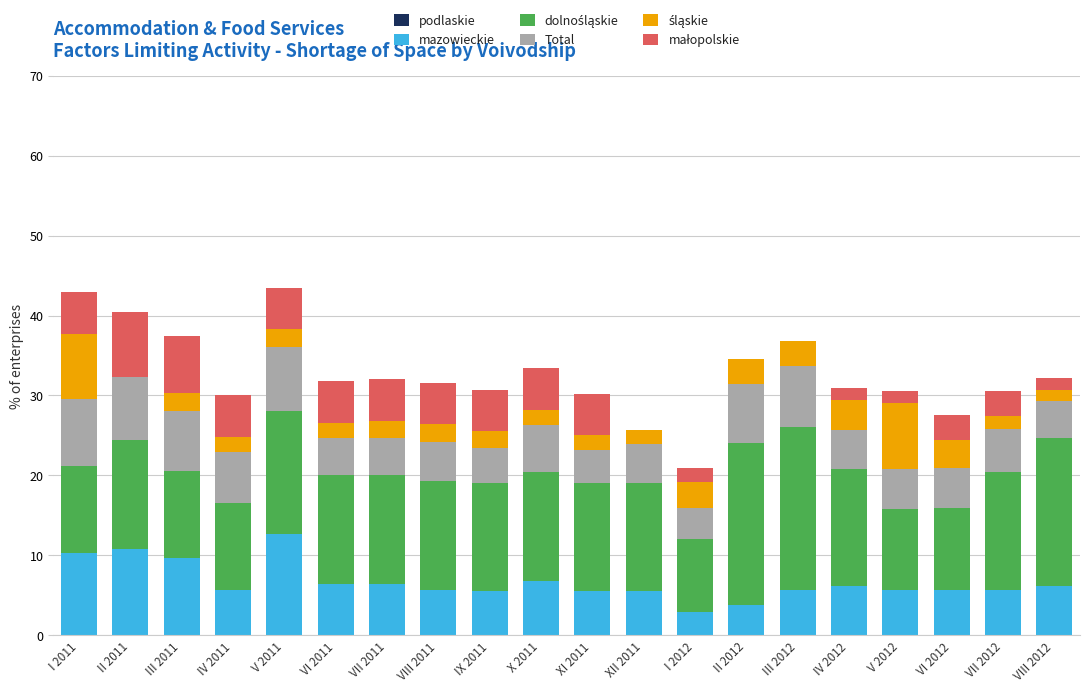

Are the bars horizontal?

No